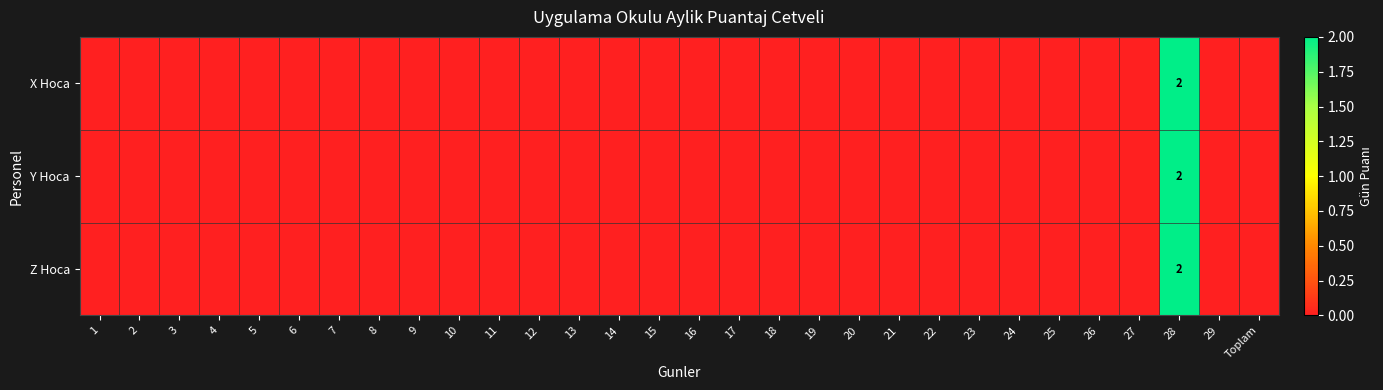

At which category is the sum across all series the highest?

28